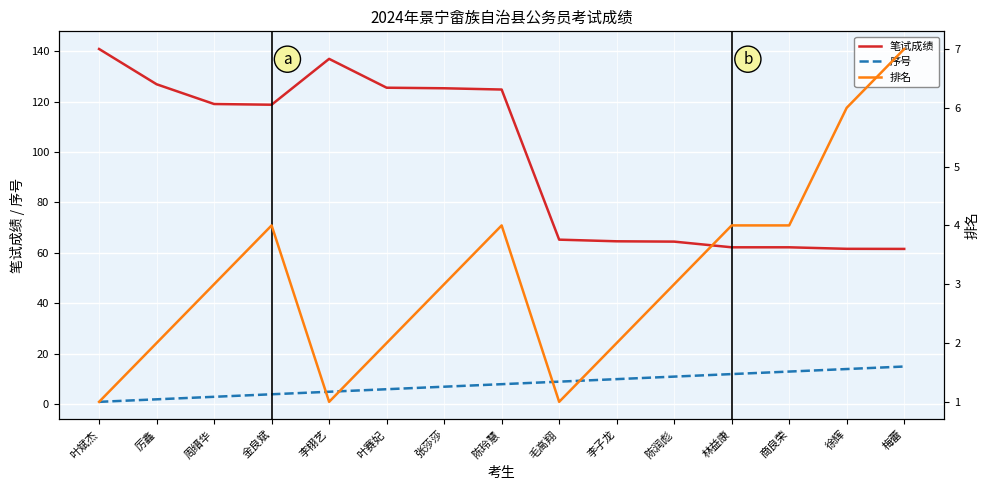

Reading left to right, transcribe all the data shown in this chart.

笔试成绩: 140.8	126.8	119.0	118.7	136.9	125.5	125.3	124.8	65.3	64.6	64.5	62.2	62.2	61.6	61.6
序号: 1.0	2.0	3.0	4.0	5.0	6.0	7.0	8.0	9.0	10.0	11.0	12.0	13.0	14.0	15.0
排名: 1.0	2.0	3.0	4.0	1.0	2.0	3.0	4.0	1.0	2.0	3.0	4.0	4.0	6.0	7.0